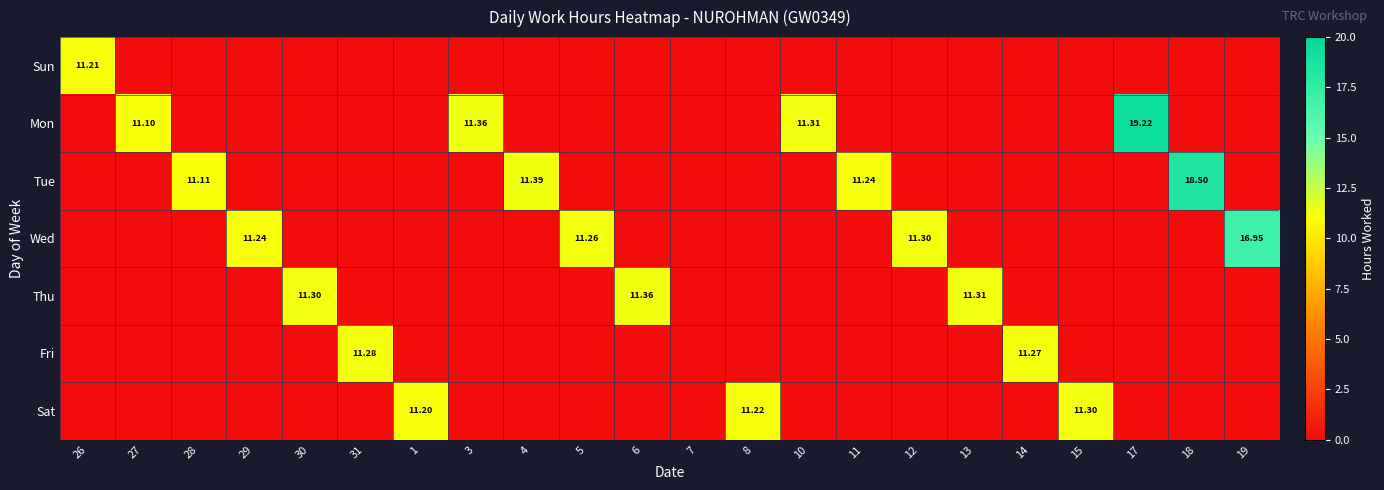

Is the value of Tue at 7 greater than the value of Fri at 7?

No